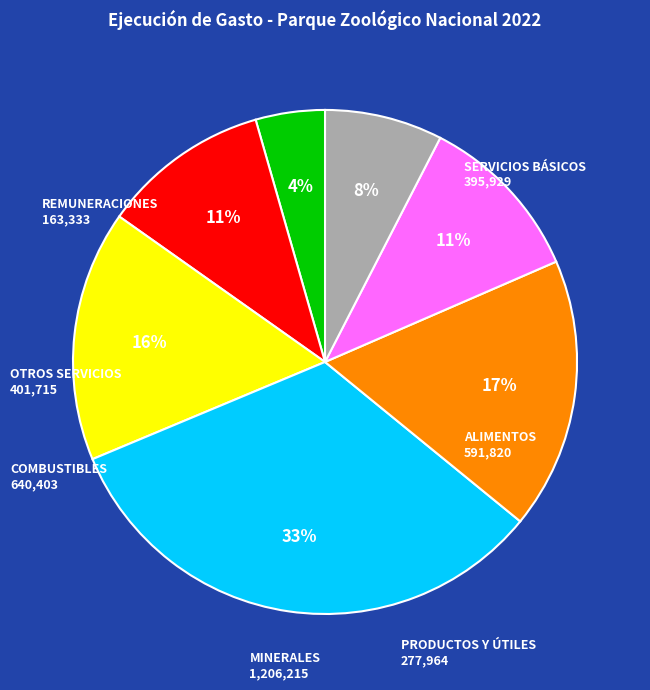

To the nearest percent, what is the average slice percentage?

14%